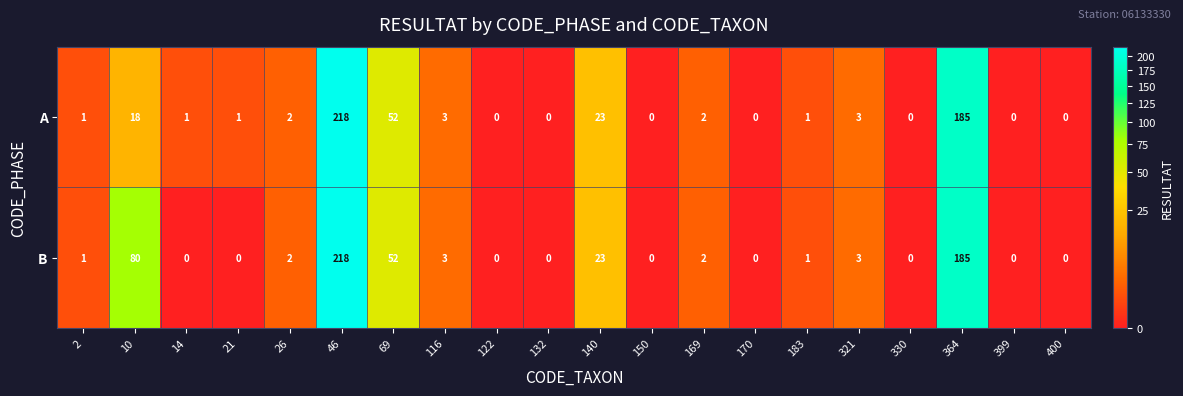

The value of A at 132 is 140. True or false?

False